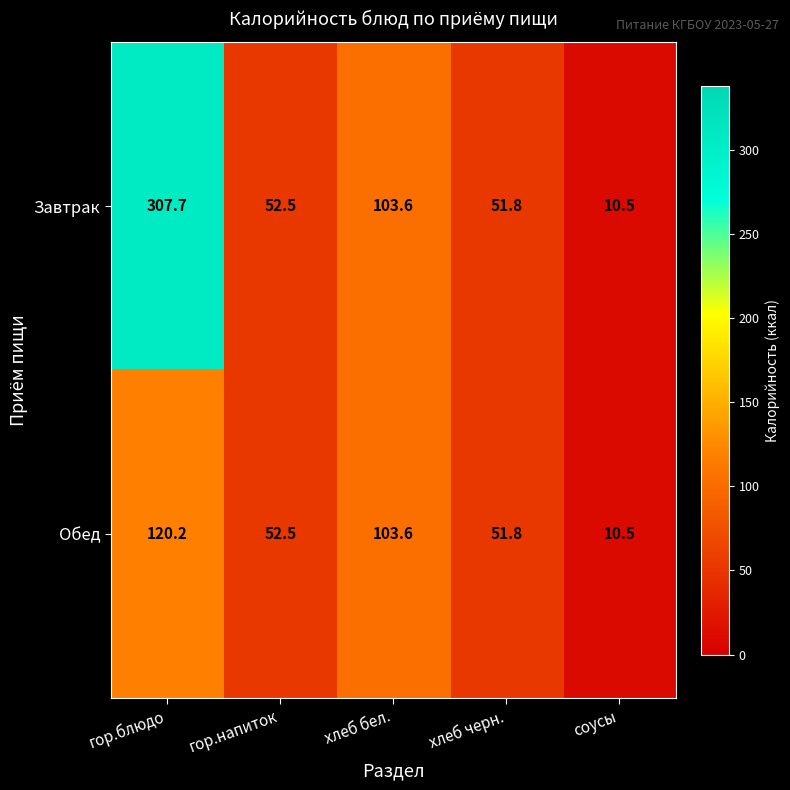

At which category does the chart reach its peak across all series?

гор.блюдо